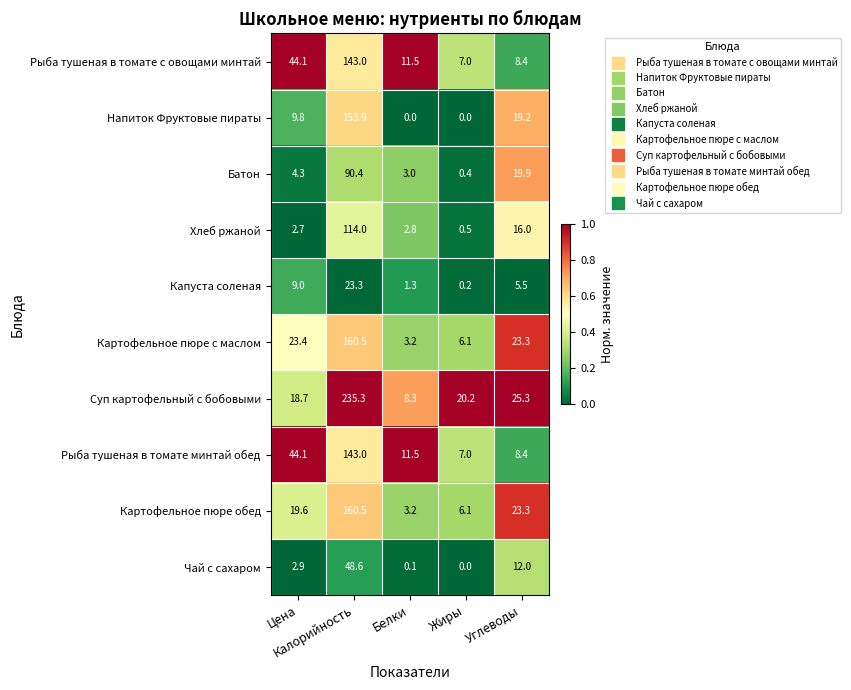

Which series has the largest range (max minus min)?

Суп картофельный с бобовыми